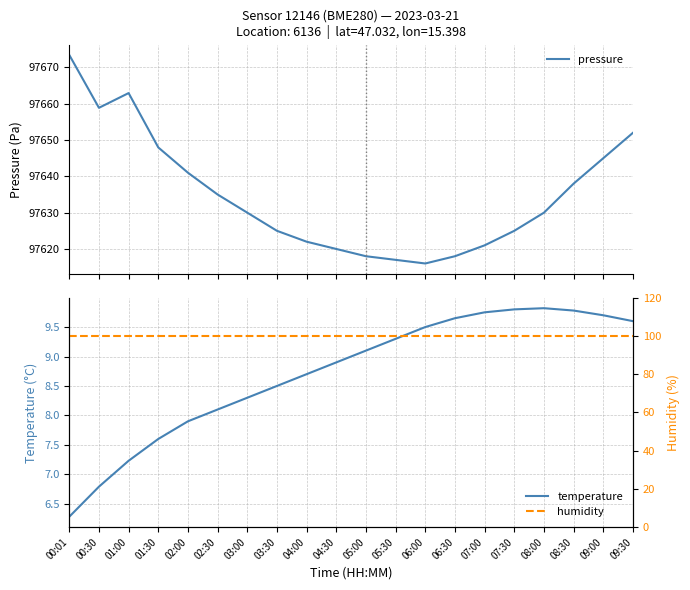

True or false: pressure and humidity intersect in this chart.

False